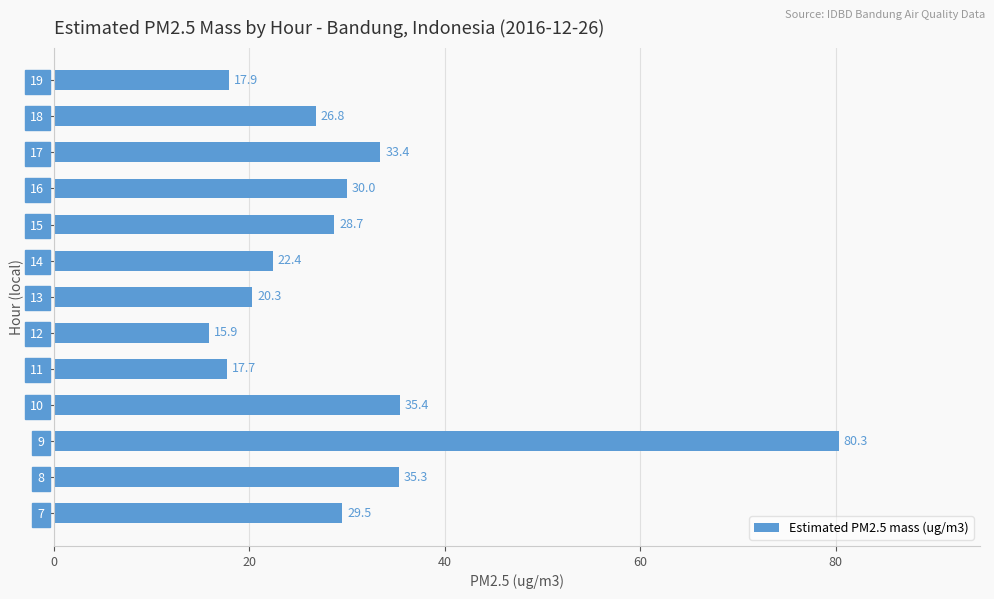

What is the average value?

30.3